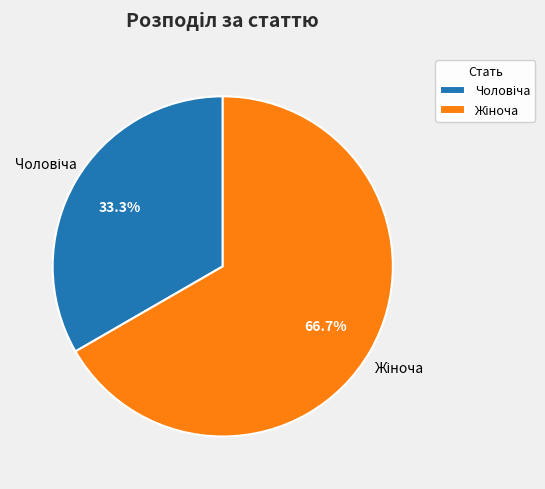

How many slices are in this pie chart?

2